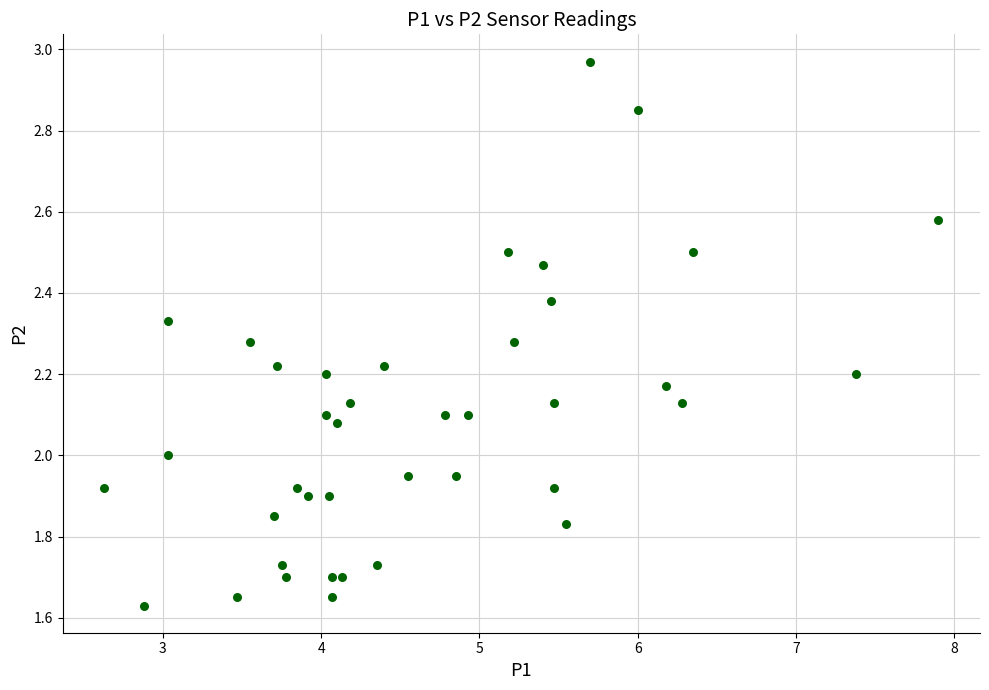

What is the range of Y values (max minus min)?

1.3